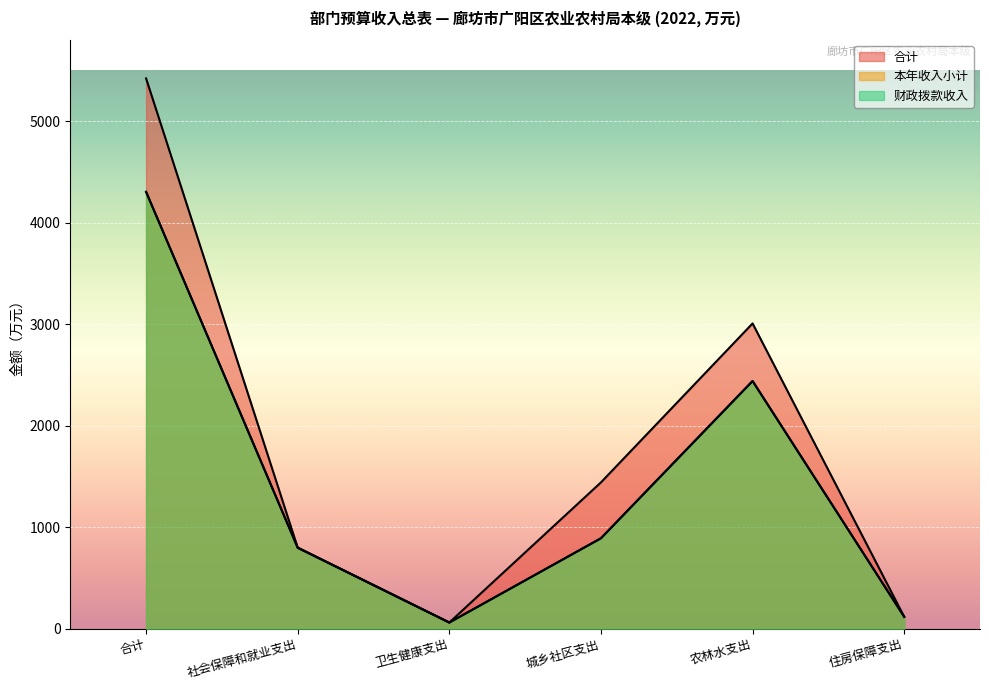

Is it true that 财政拨款收入 equals 530.6 at 城乡社区支出?

False